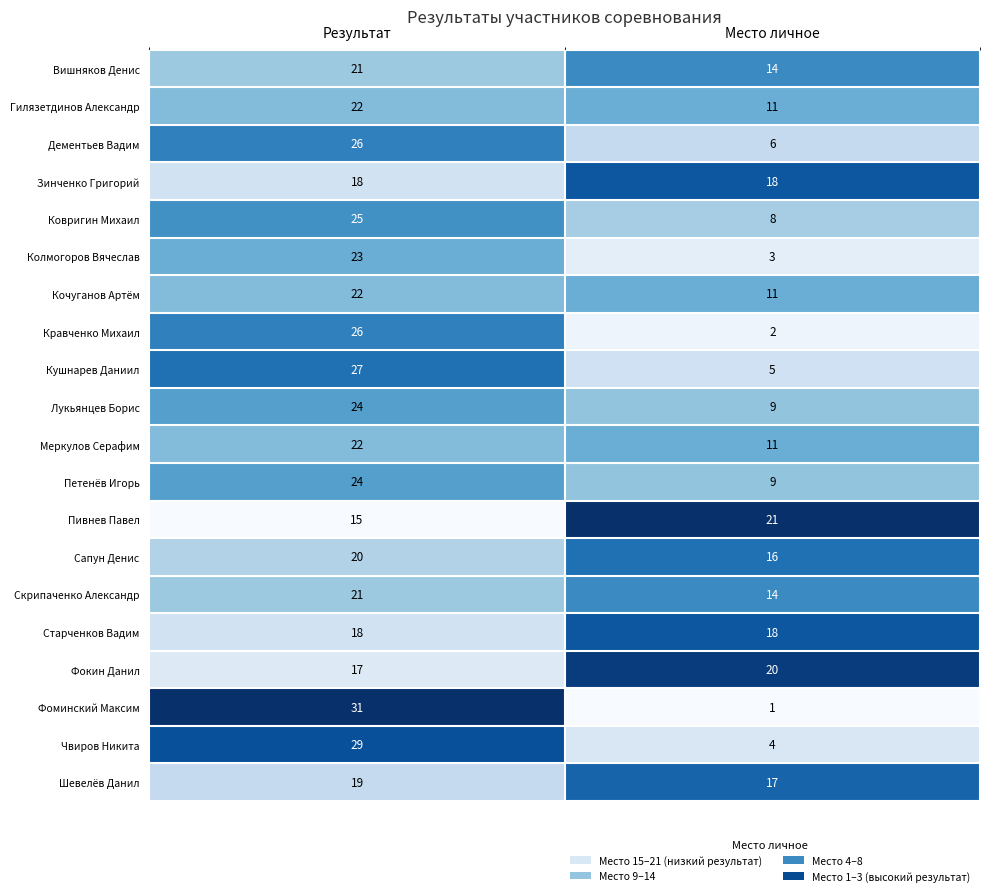

What is the greatest value displayed?

31